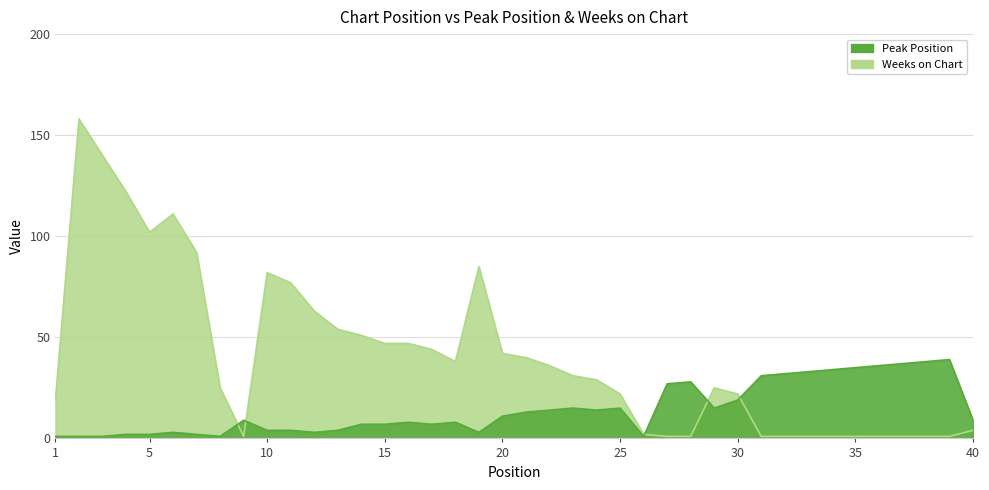

At which category does Peak Position reach its first local peak?

6